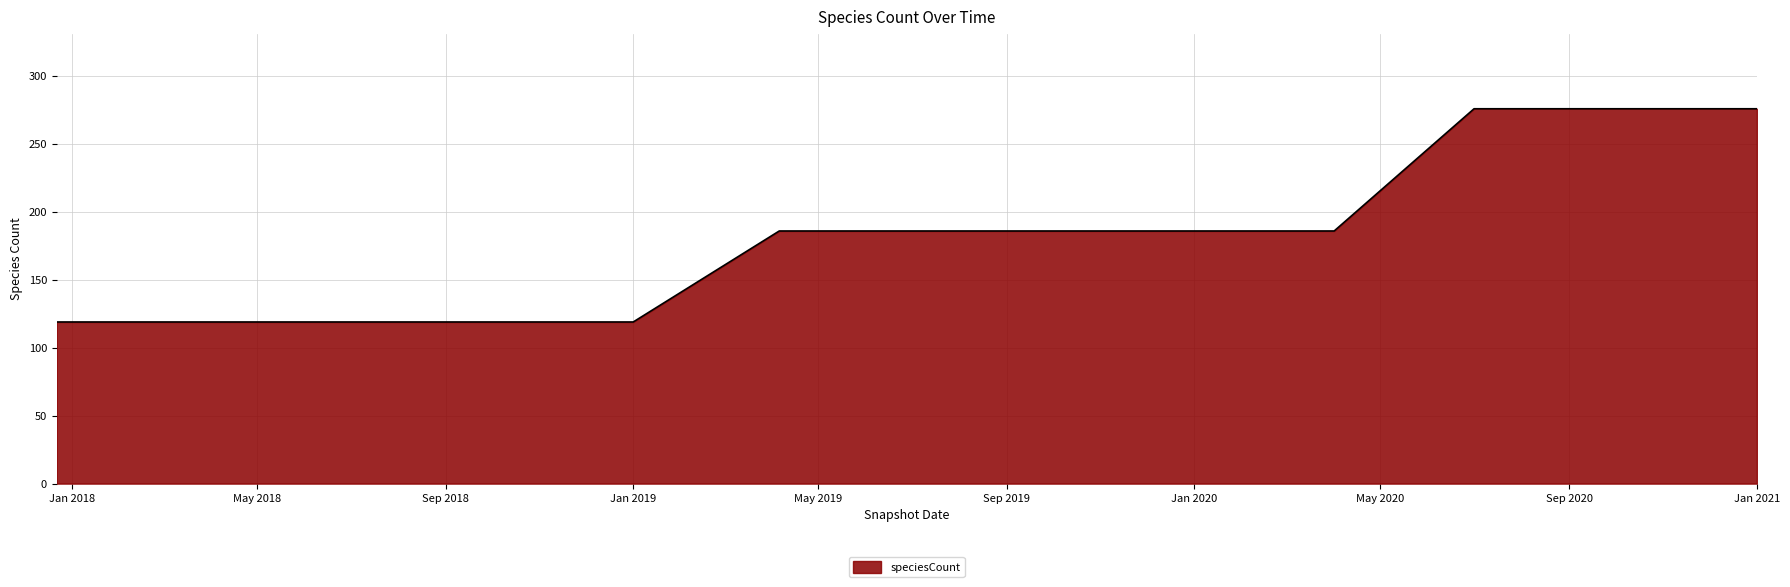

What is the minimum value shown in the chart?

119